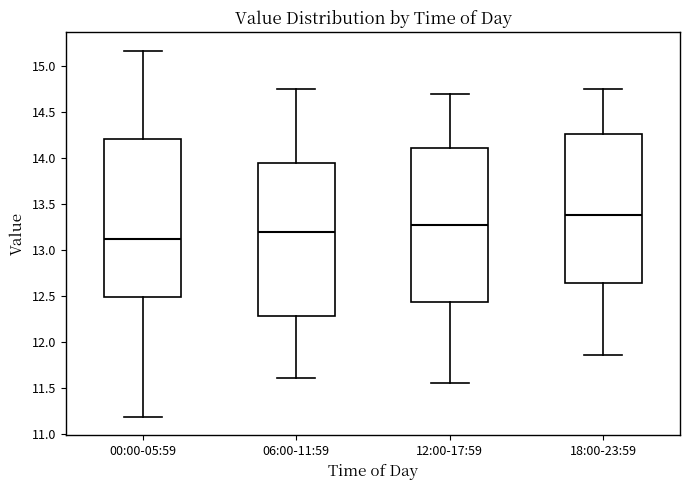

Reading left to right, transcribe this box plot: for each box, give where its median line is, the range the box spans, and where its two whiskers end, as read against the y-axis. The values are not printed on the chart, so give them approximately, as read against the axis.

00:00-05:59: median 13.10, box 12.50 to 14.20, whiskers 11.20 to 15.15
06:00-11:59: median 13.20, box 12.30 to 13.95, whiskers 11.60 to 14.75
12:00-17:59: median 13.30, box 12.45 to 14.10, whiskers 11.55 to 14.70
18:00-23:59: median 13.40, box 12.65 to 14.25, whiskers 11.85 to 14.75